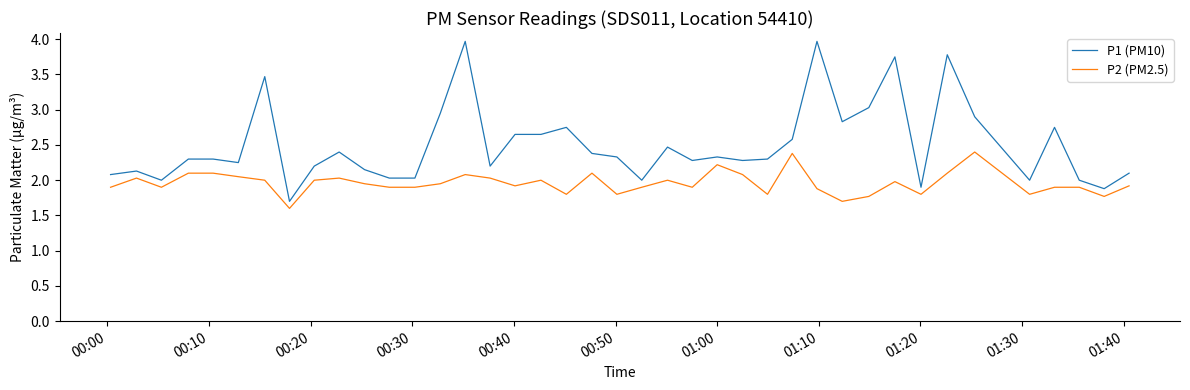

Which series has the largest range (max minus min)?

P1 (PM10)